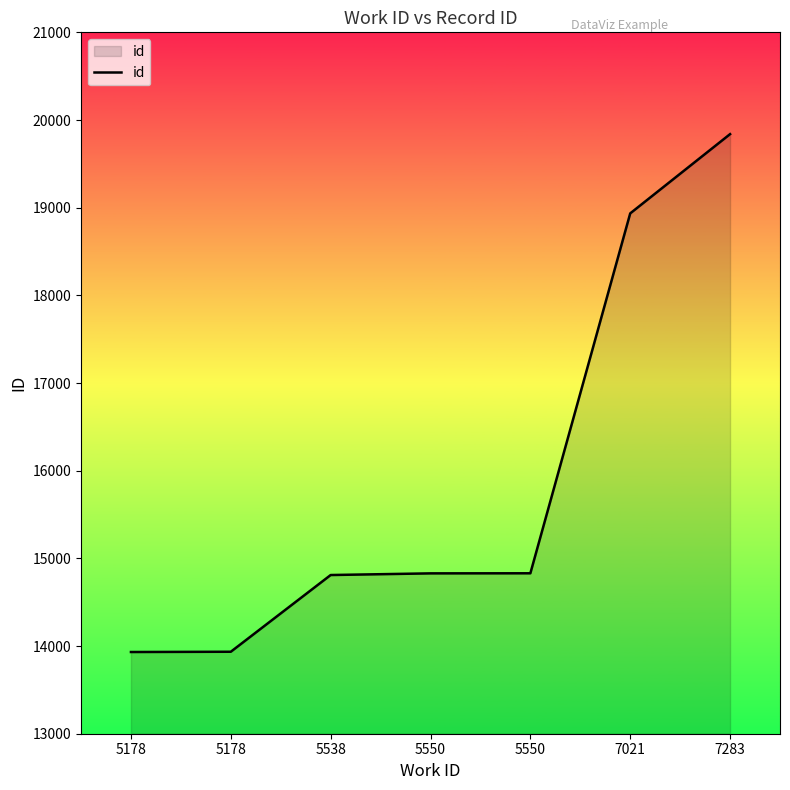

How many lines are shown in the chart?

1